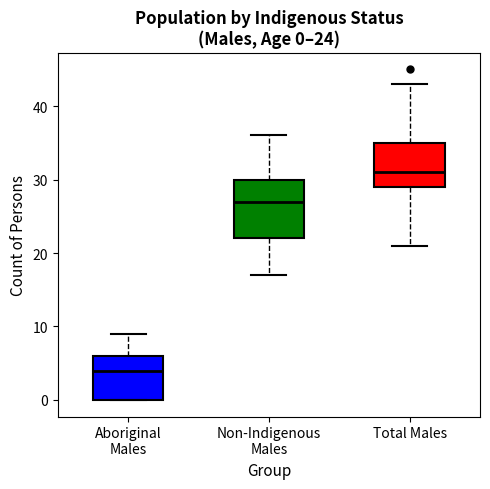

Which box has the highest median line?

Total Males